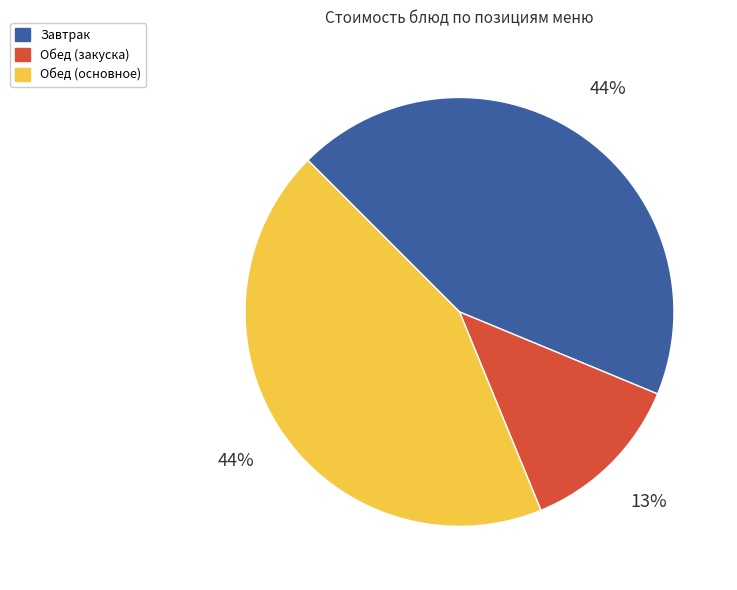

Is there a majority slice in this chart?

No